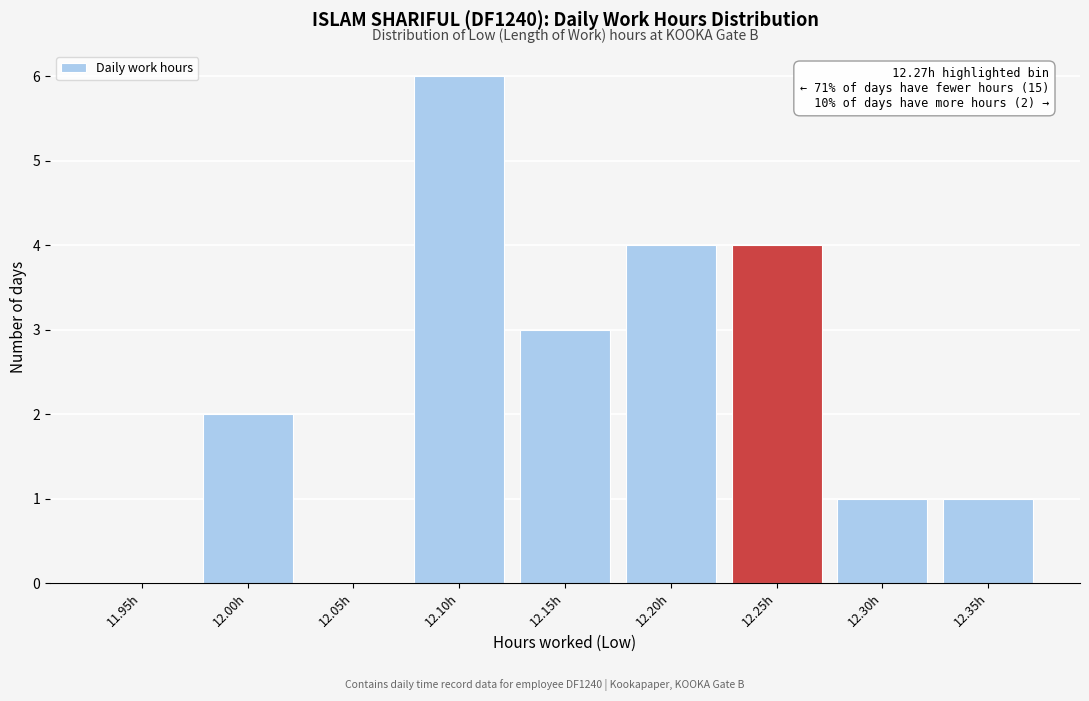

Reading left to right, list all the values displayed in this chart.

11.95h=0	12.00h=2	12.05h=0	12.10h=6	12.15h=3	12.20h=4	12.25h=4	12.30h=1	12.35h=1